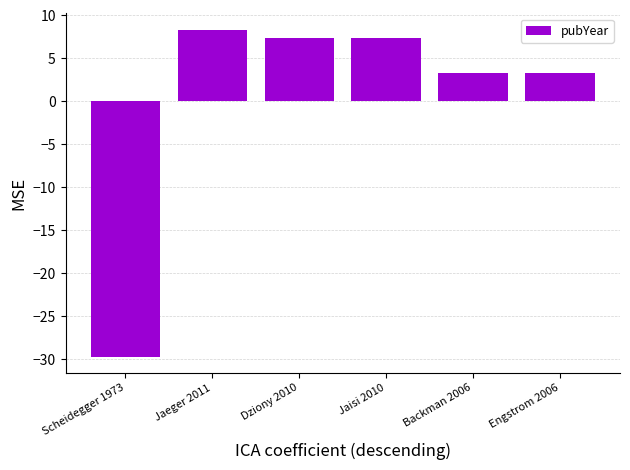

The value at Dziony 2010 is 2.6. True or false?

False